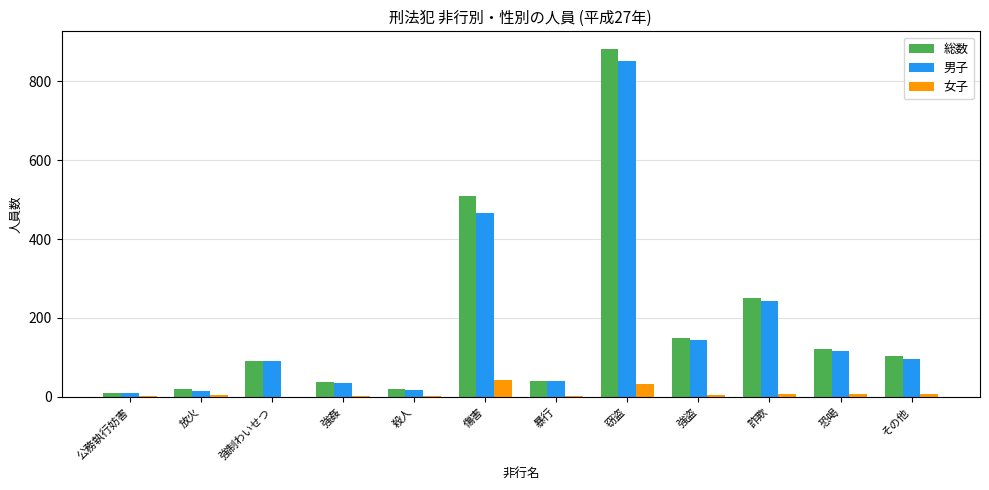

Where is 男子 nearest to the value 430?

傷害